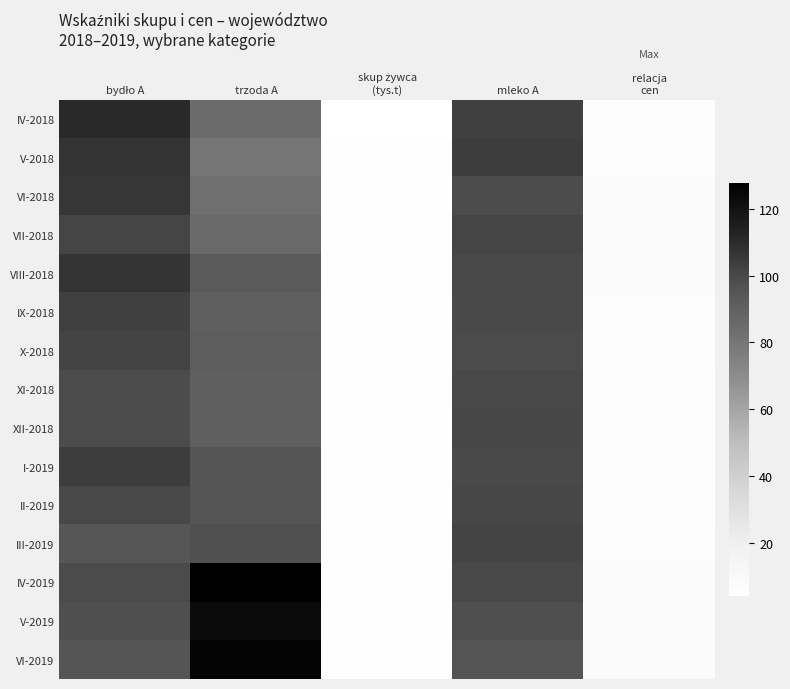

How many distinct data groups are displayed?

15